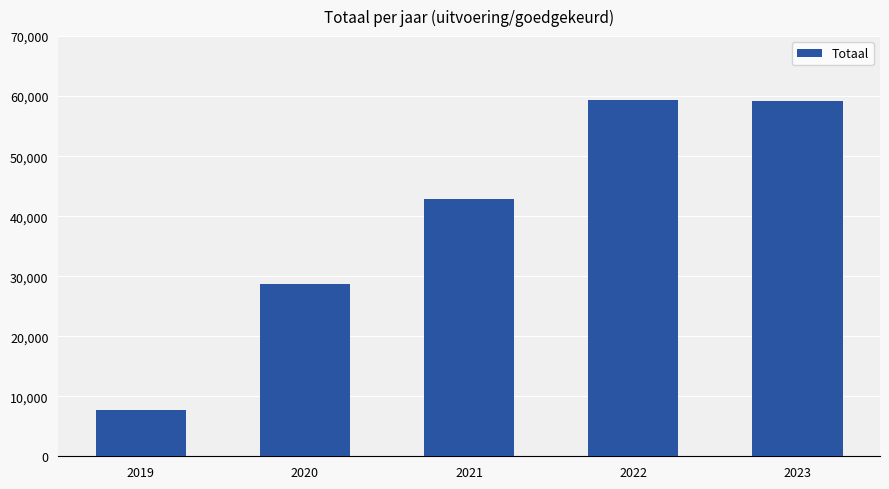

How many series are shown in this chart?

1